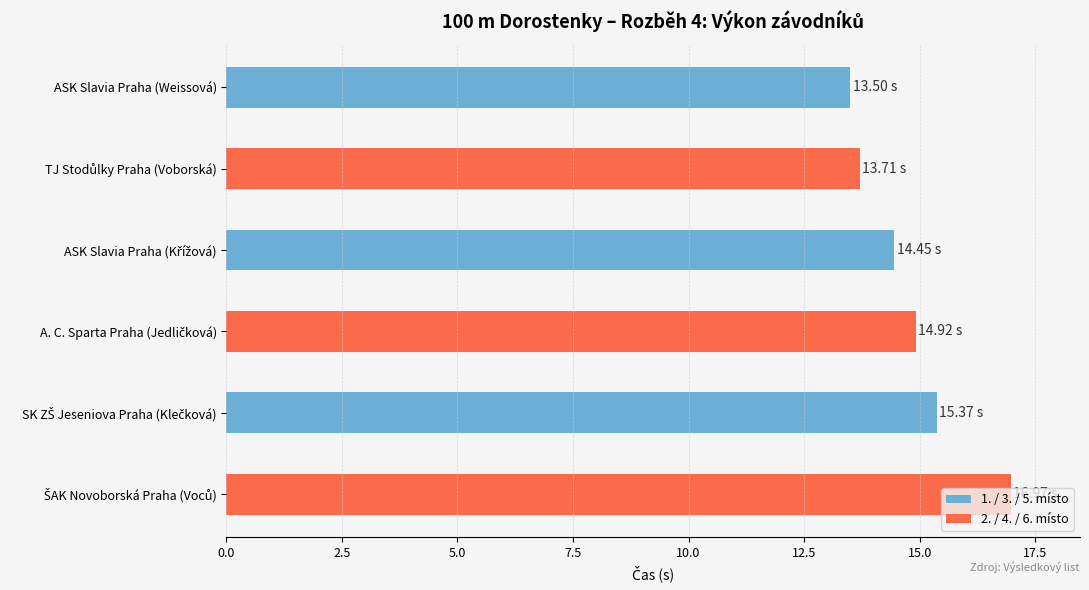

Does the chart contain any negative values?

No